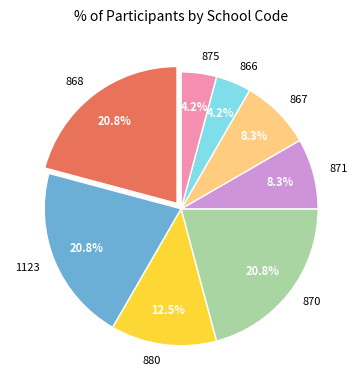

The 868 slice represents 21% of the pie. True or false?

True